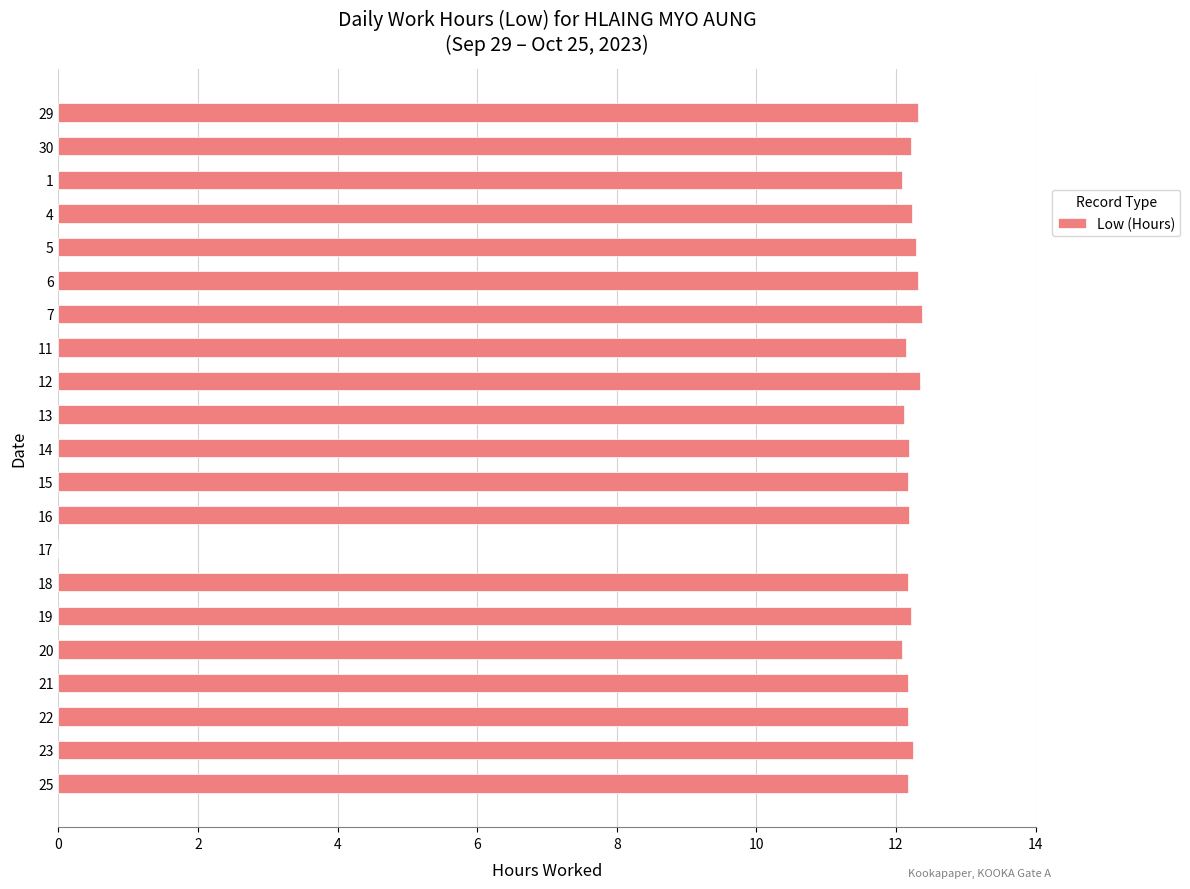

What is the change in value from 4 to 13?

-0.1